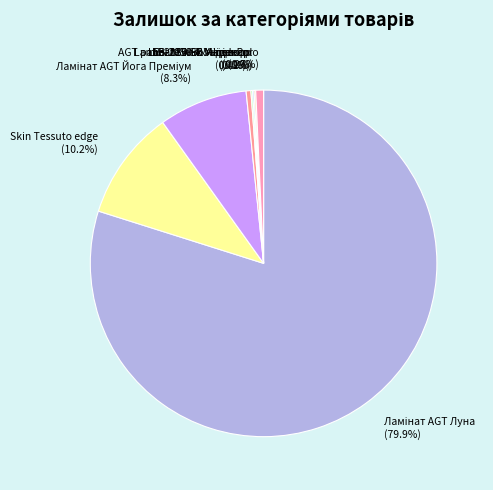

Is there any slice that represents more than half of the pie?

Yes